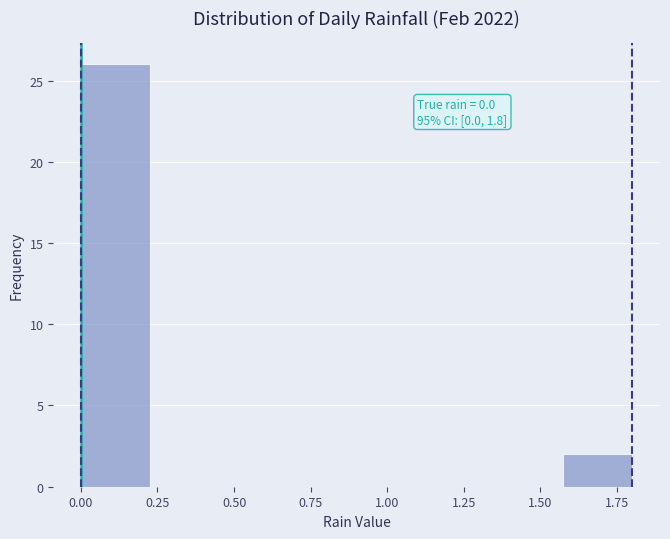

Over which range of the x-axis is the bar tallest?

0.000 to 0.225